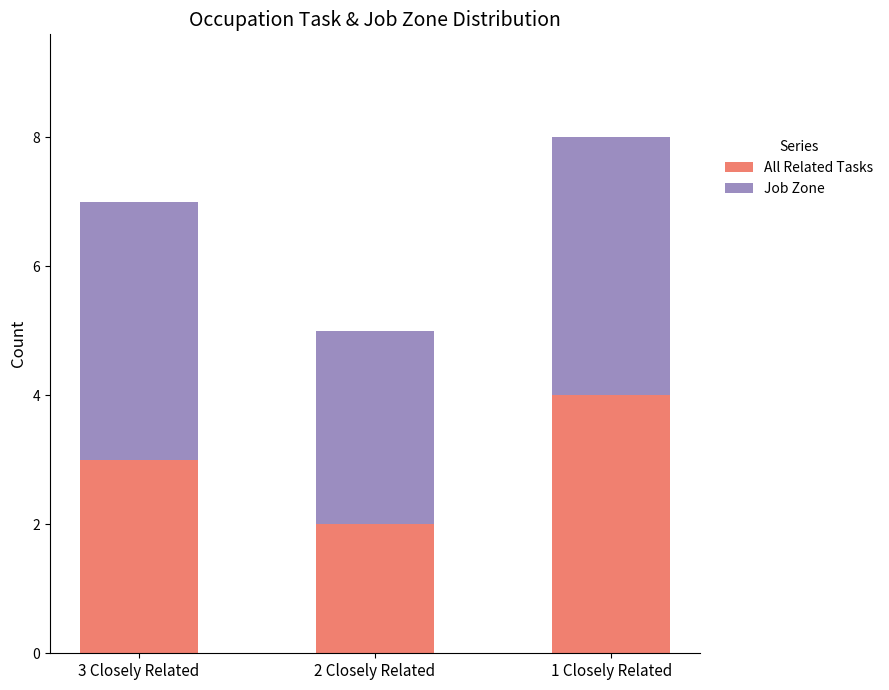

Are the bars grouped side by side (vs. stacked)?

No